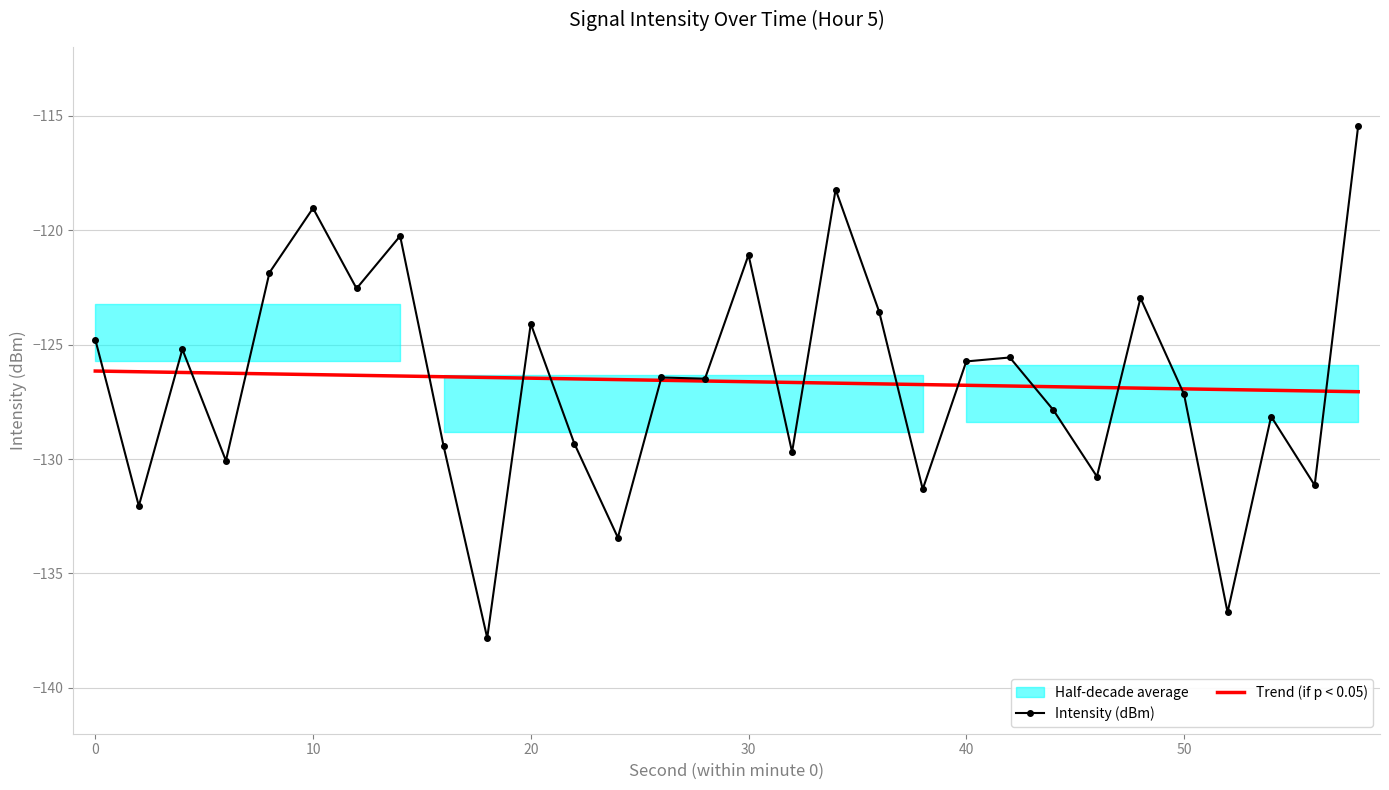

The Intensity (dBm) series shows -43.1 at 40. True or false?

False